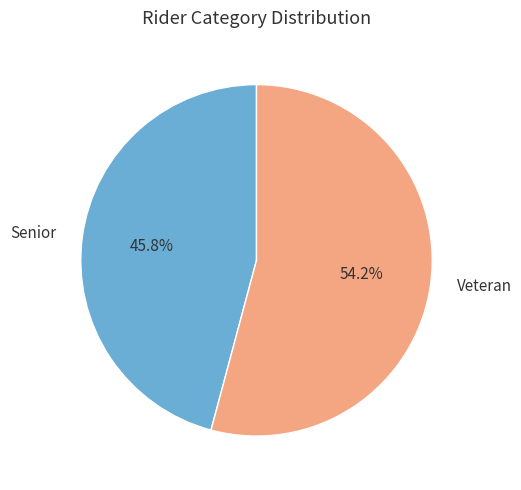

Is the sum of Veteran and Senior greater than half?

Yes